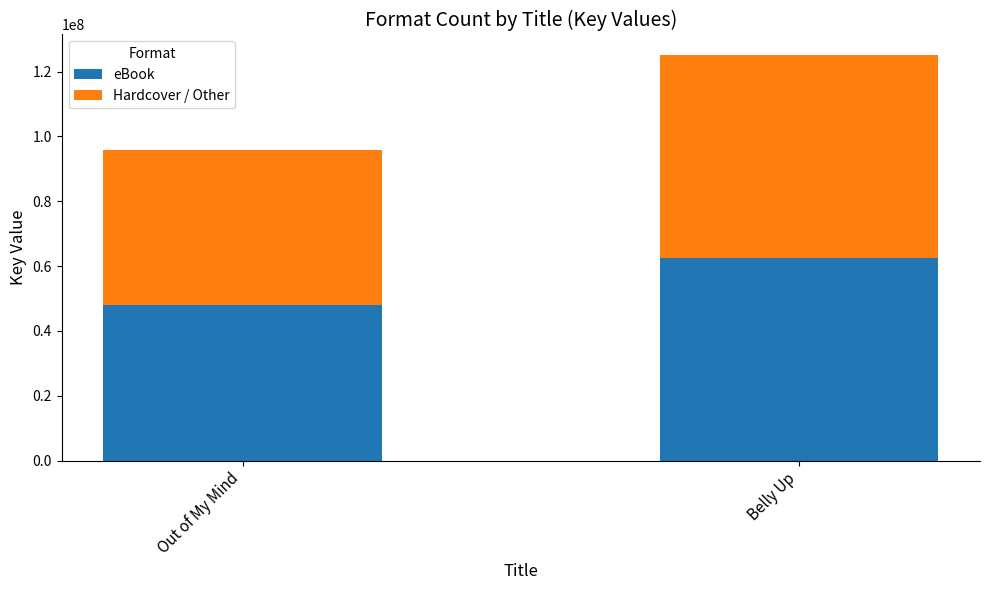

Reading left to right, what are the values for eBook?

Out of My Mind=47856459	Belly Up=62586013